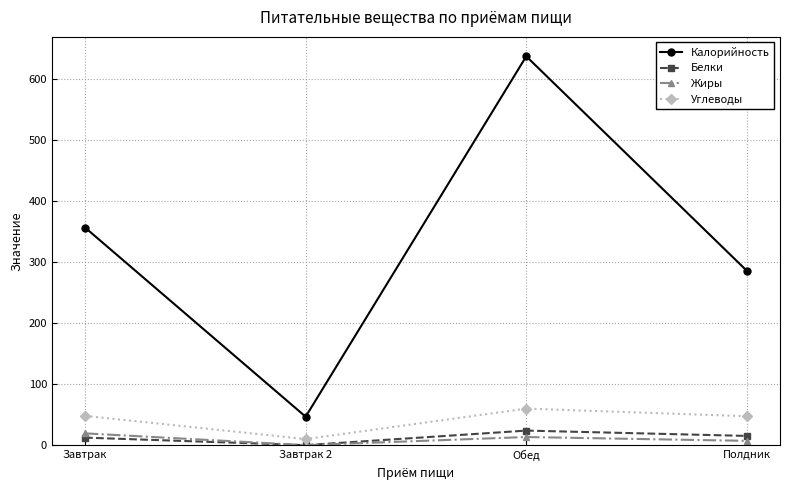

What position from the right is Завтрак?

4